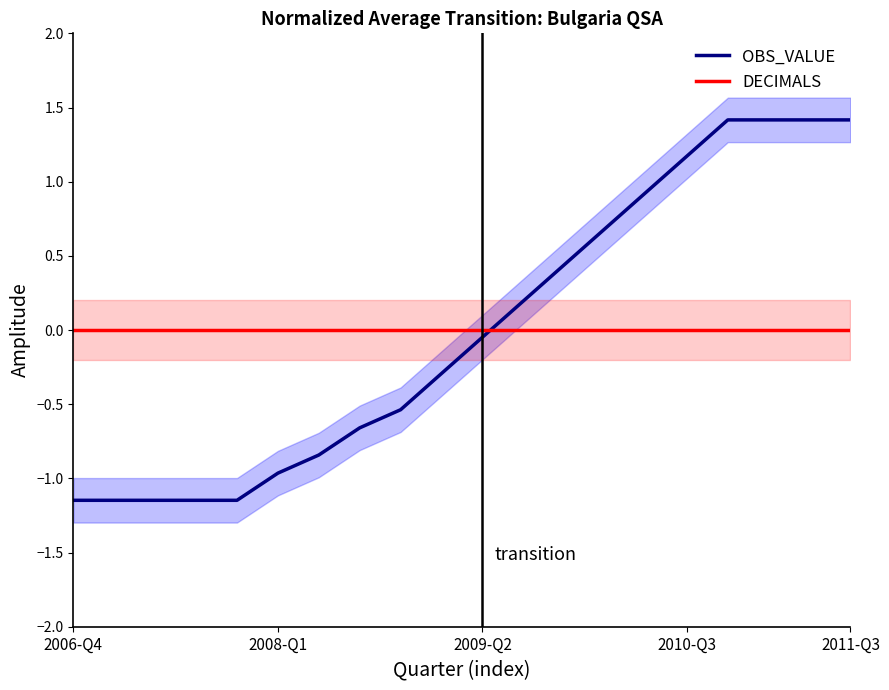

What is the maximum value shown in the chart?

1.4